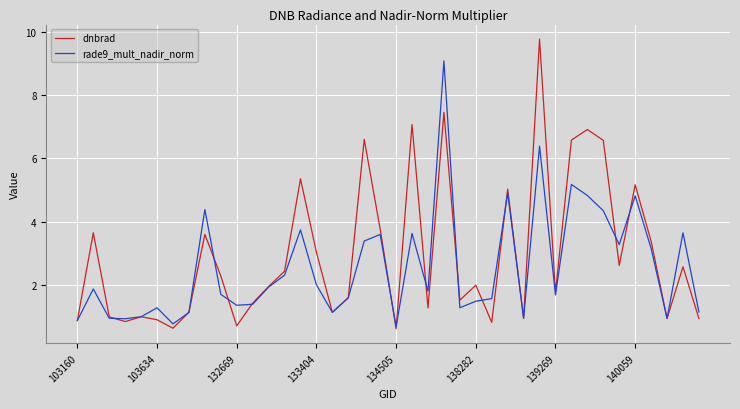

Which series has the widest spread of values?

dnbrad